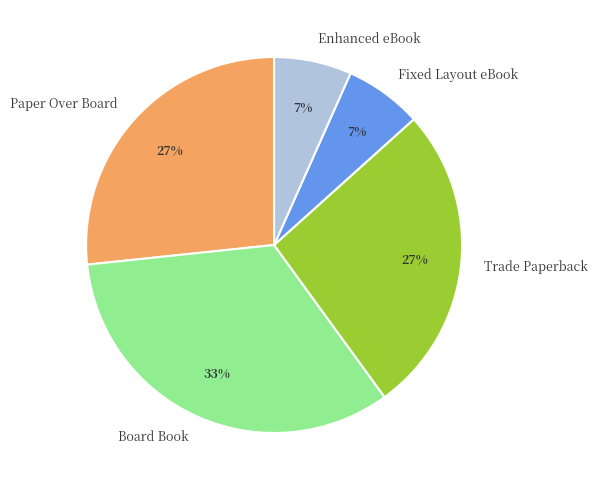

Which has a higher value, Enhanced eBook or Board Book?

Board Book